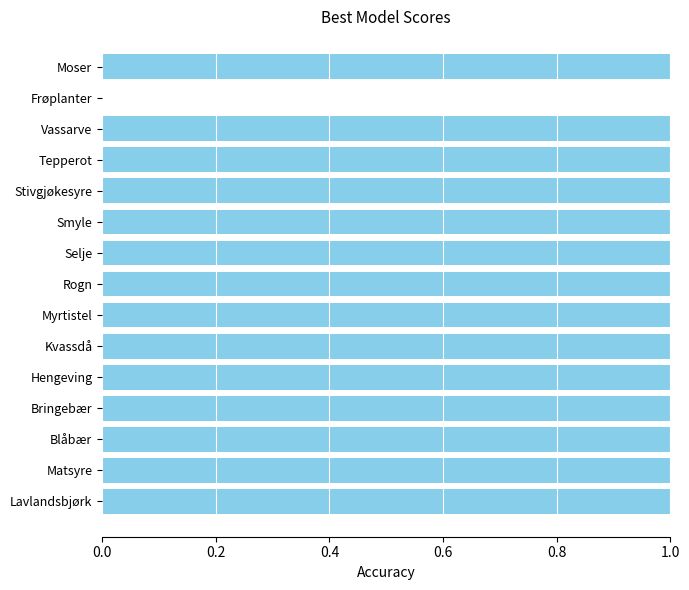

Approximately how many times larger is the value at Moser compared to Tepperot?

1.0